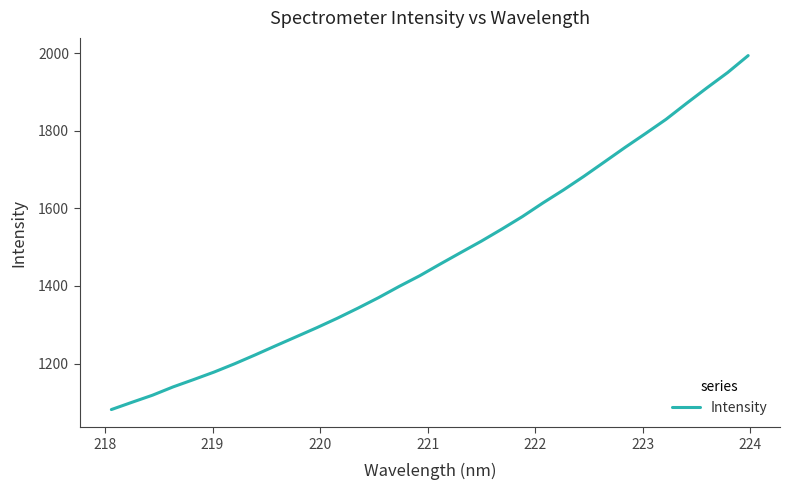

What is the minimum value shown in the chart?

1081.4